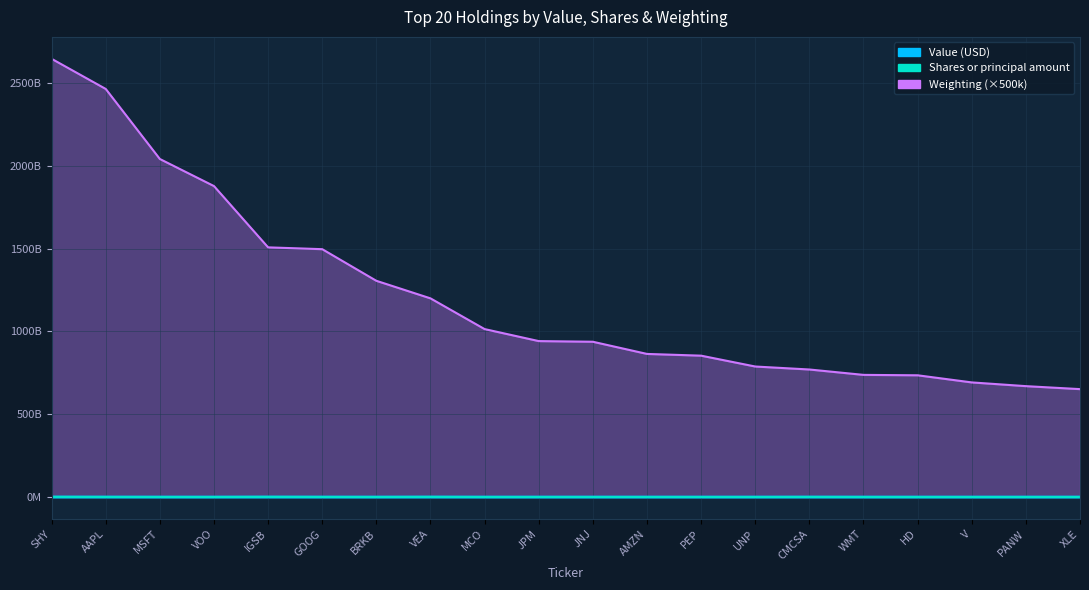

What is the label of the 17th point from the right?

VOO